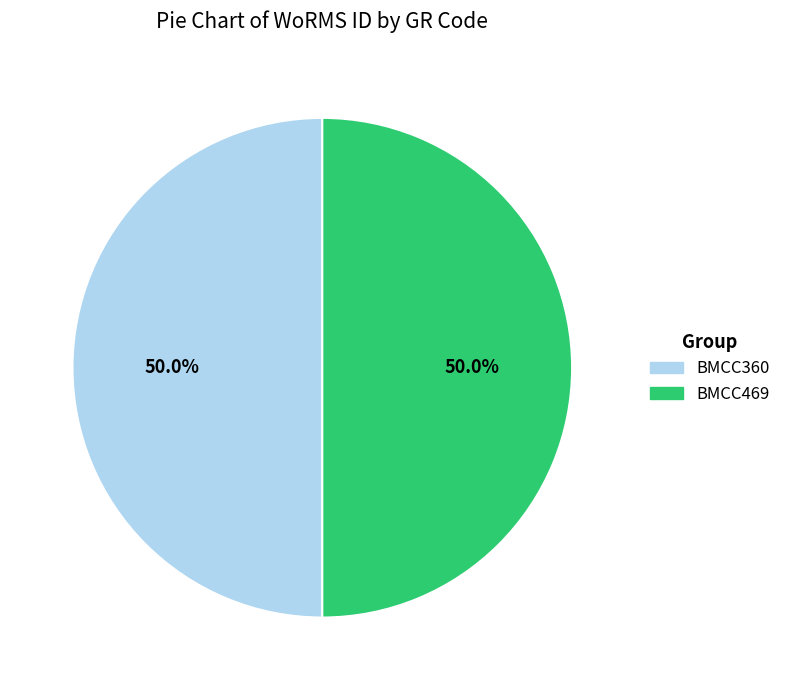

What percentage do BMCC469 and BMCC360 together represent?

100.0%